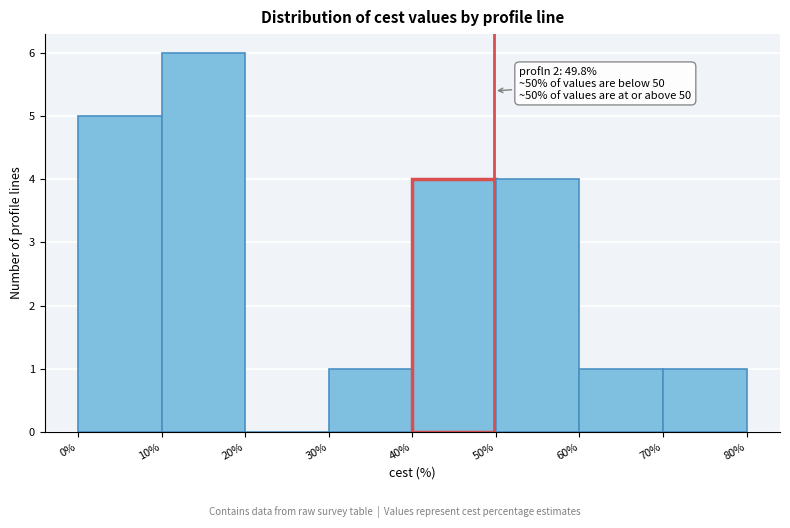

Which range on the x-axis has the tallest bar?

10% to 20%